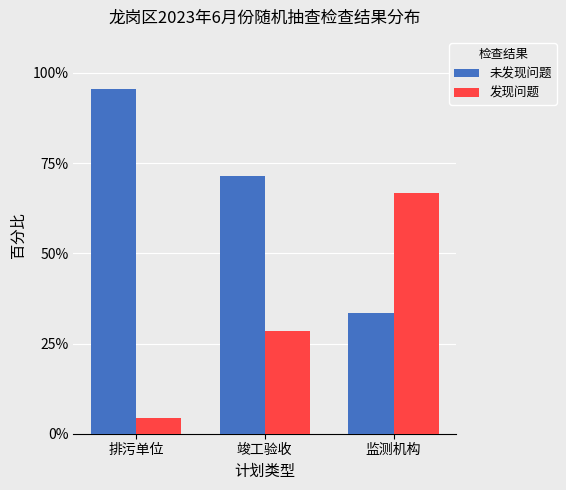

How many bars are there in each group?

2